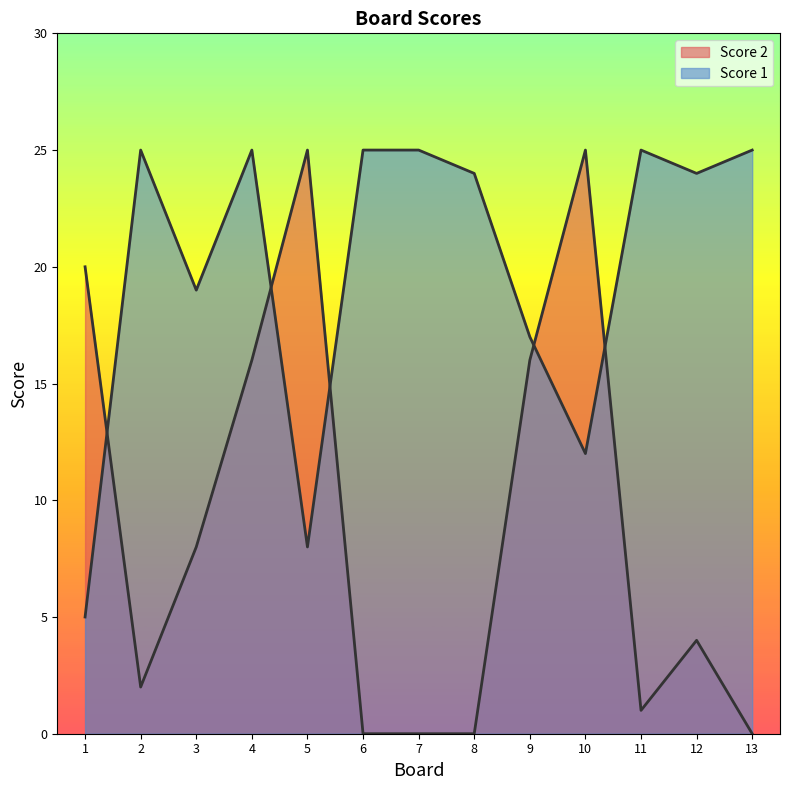

True or false: Score 2 has a value of 1 at 2.

False